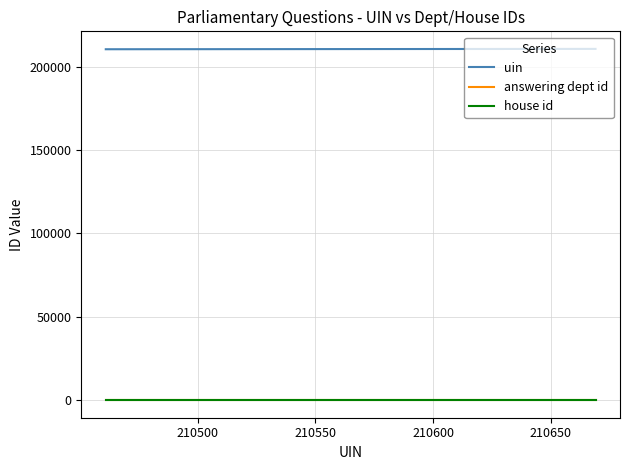

What is the maximum value shown in the chart?

210669